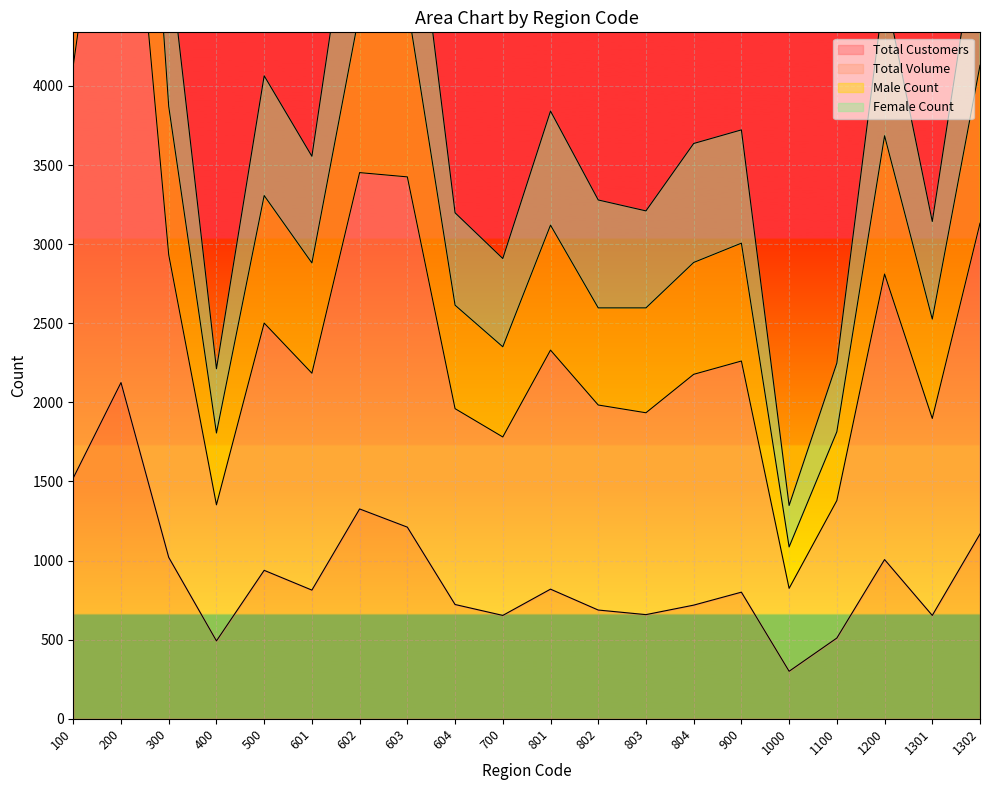

What is the difference between the Total Volume values at 804 and 300?

1208